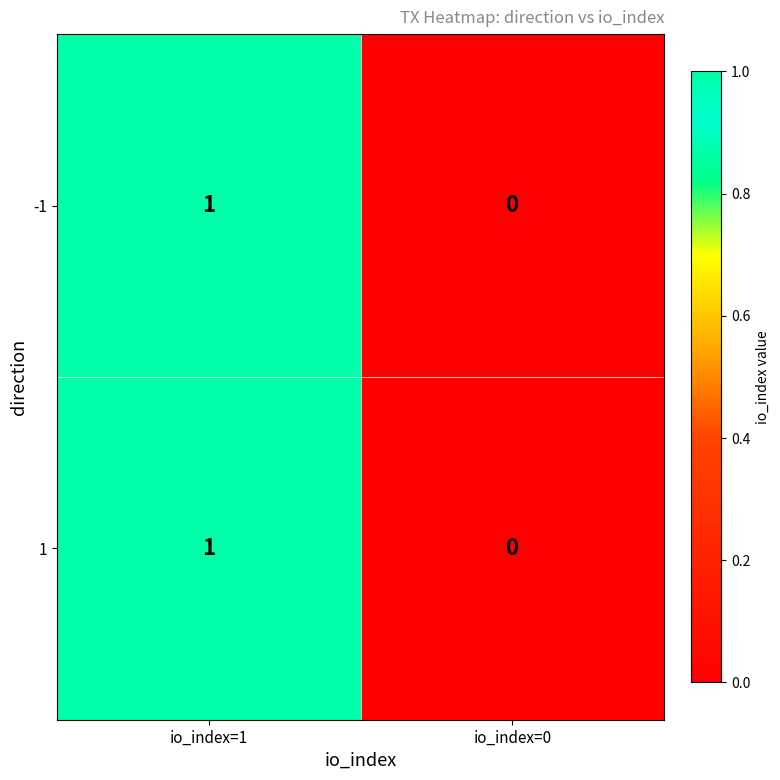

At which category is the sum across all series the highest?

io_index=1